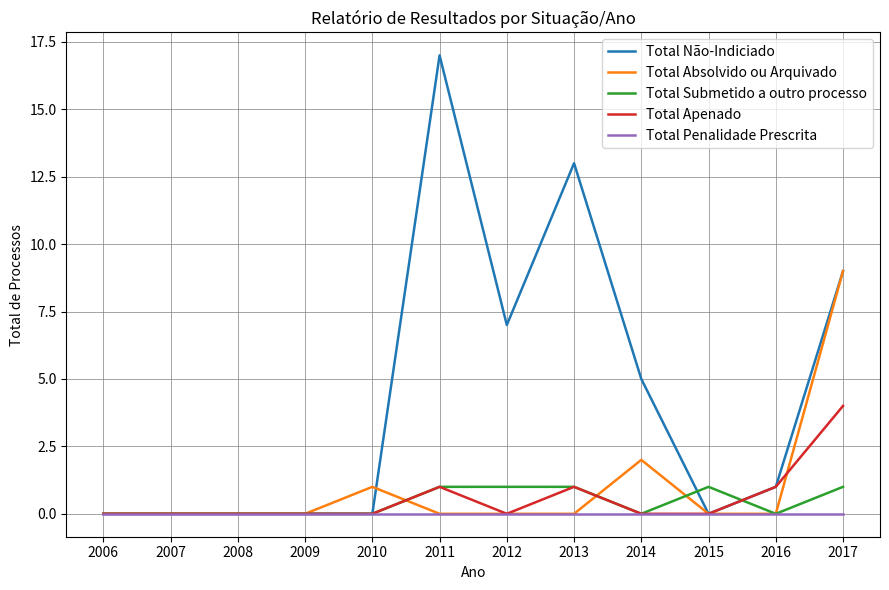

Reading left to right, what are all the values shown in this chart?

Total Não-Indiciado: 2006=0	2007=0	2008=0	2009=0	2010=0	2011=17	2012=7	2013=13	2014=5	2015=0	2016=1	2017=9
Total Absolvido ou Arquivado: 2006=0	2007=0	2008=0	2009=0	2010=1	2011=0	2012=0	2013=0	2014=2	2015=0	2016=0	2017=9
Total Submetido a outro processo: 2006=0	2007=0	2008=0	2009=0	2010=0	2011=1	2012=1	2013=1	2014=0	2015=1	2016=0	2017=1
Total Apenado: 2006=0	2007=0	2008=0	2009=0	2010=0	2011=1	2012=0	2013=1	2014=0	2015=0	2016=1	2017=4
Total Penalidade Prescrita: 2006=0	2007=0	2008=0	2009=0	2010=0	2011=0	2012=0	2013=0	2014=0	2015=0	2016=0	2017=0